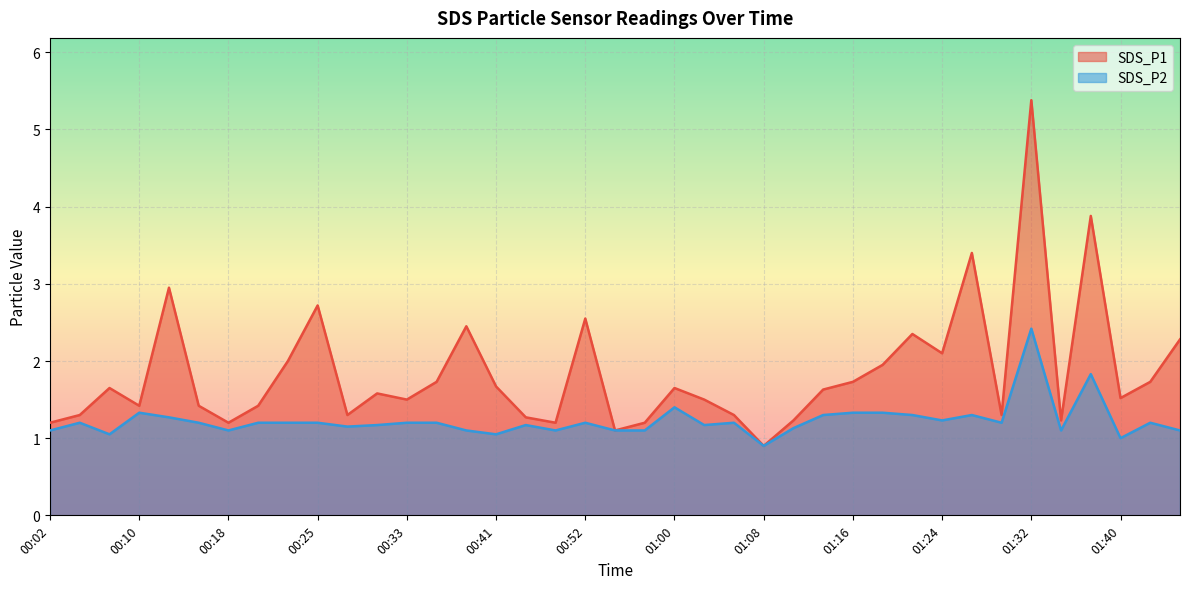

What is the highest value of the SDS_P2 series?

2.4